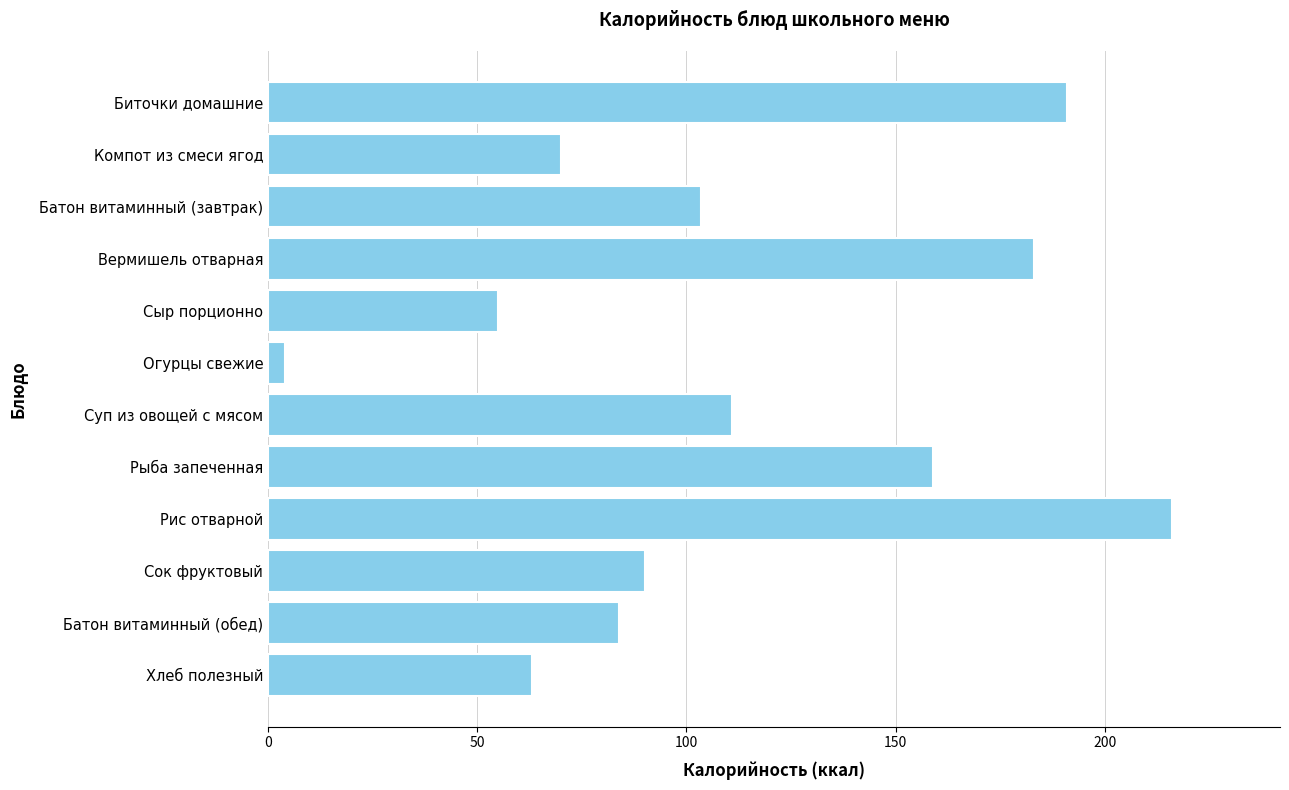

What is the maximum value shown in the chart?

216.0